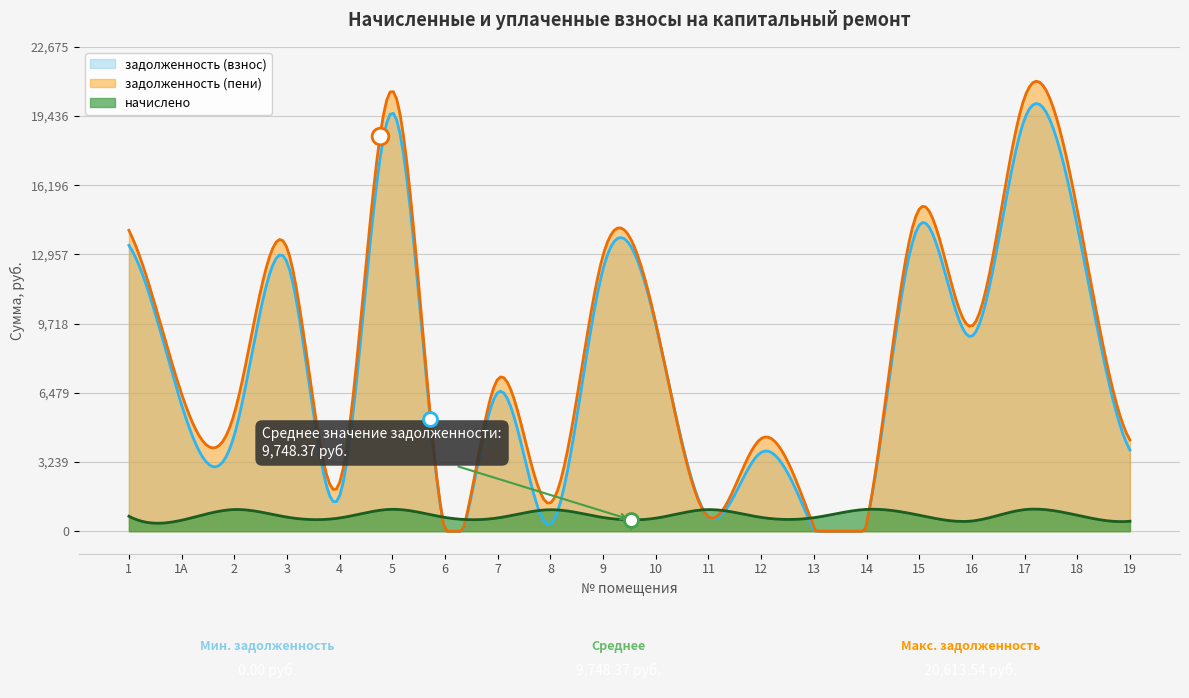

List the series in order of their peak value, lowest first.

начислено, задолженность (взнос), задолженность (пени)